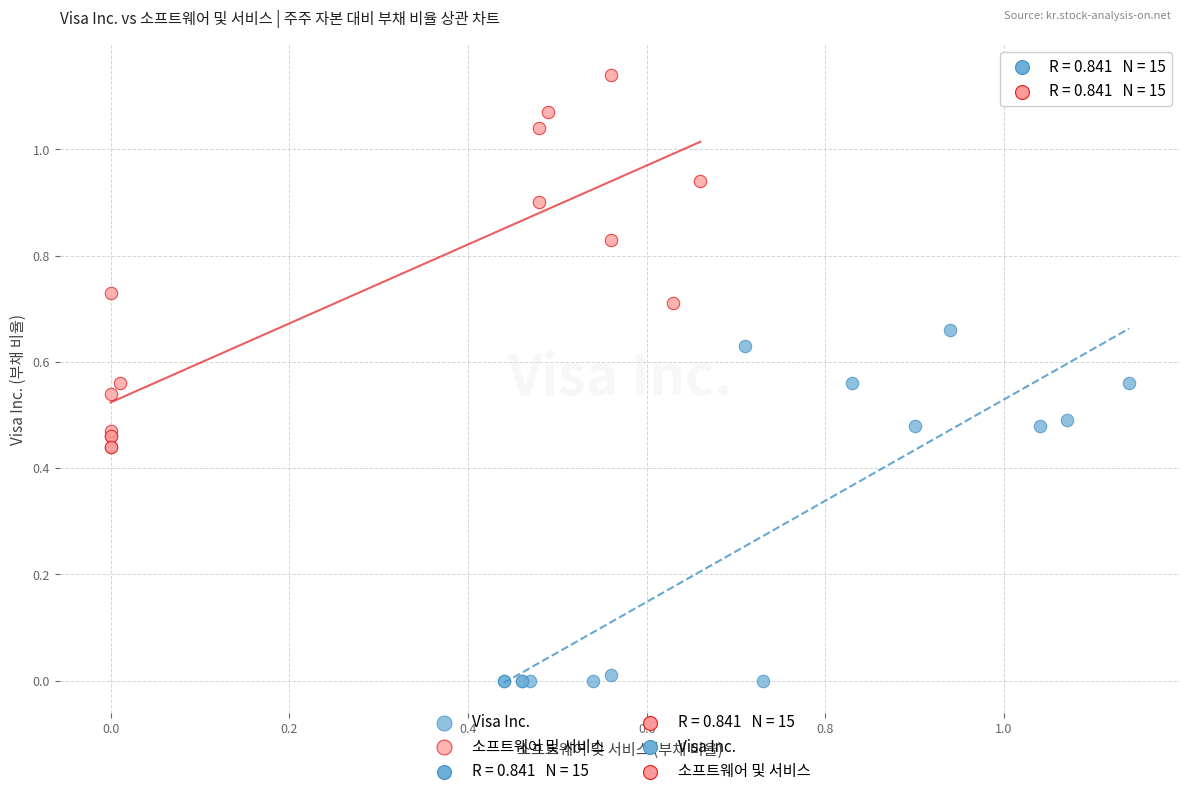

Which series contains the lowest Y value?

Visa Inc.